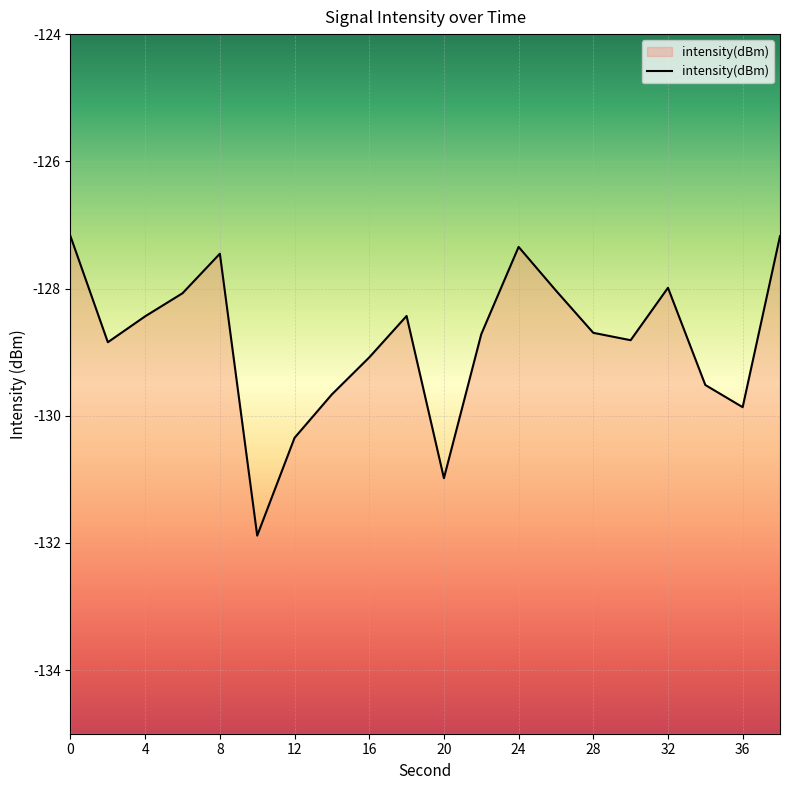

What is the change in value from 12 to 14?

+0.7